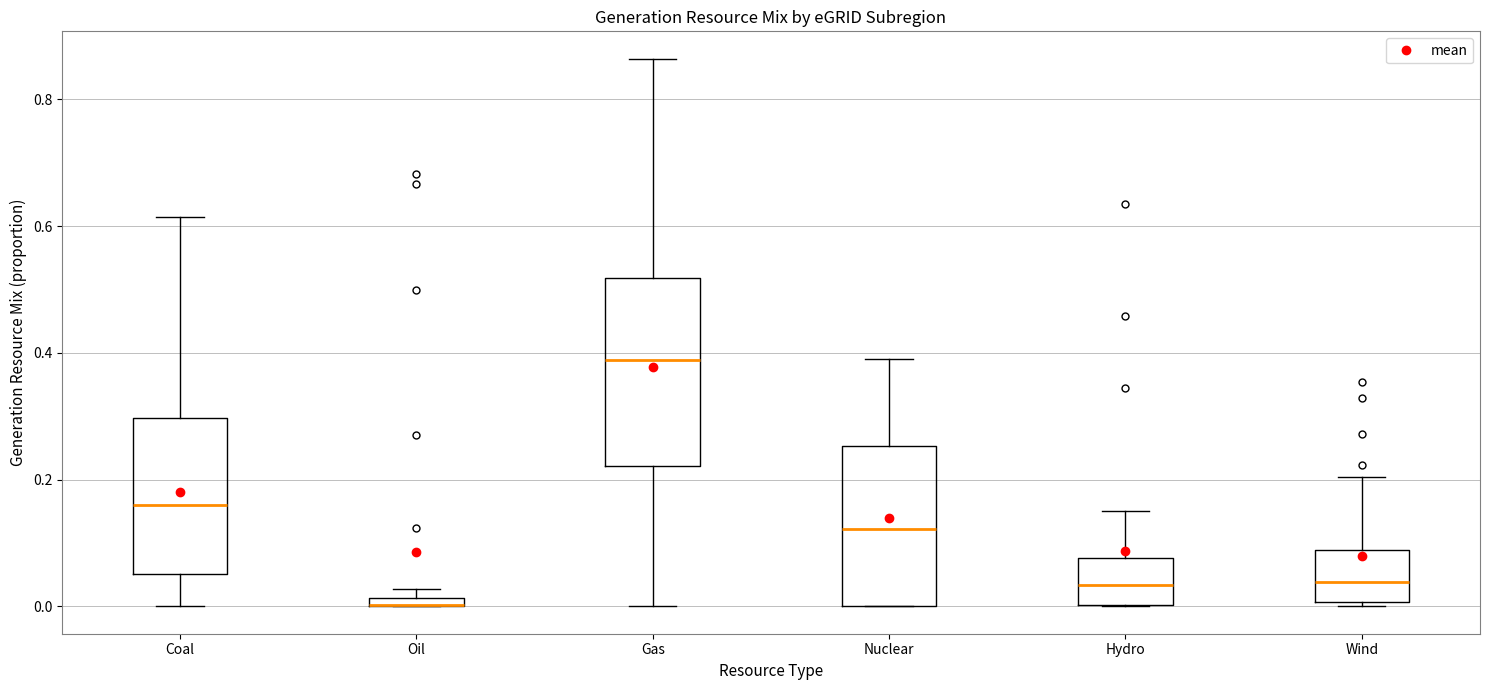

Where is the lower edge of the box for Wind on the y-axis? The values are not printed on the chart, so give them approximately, as read against the axis.

0.00